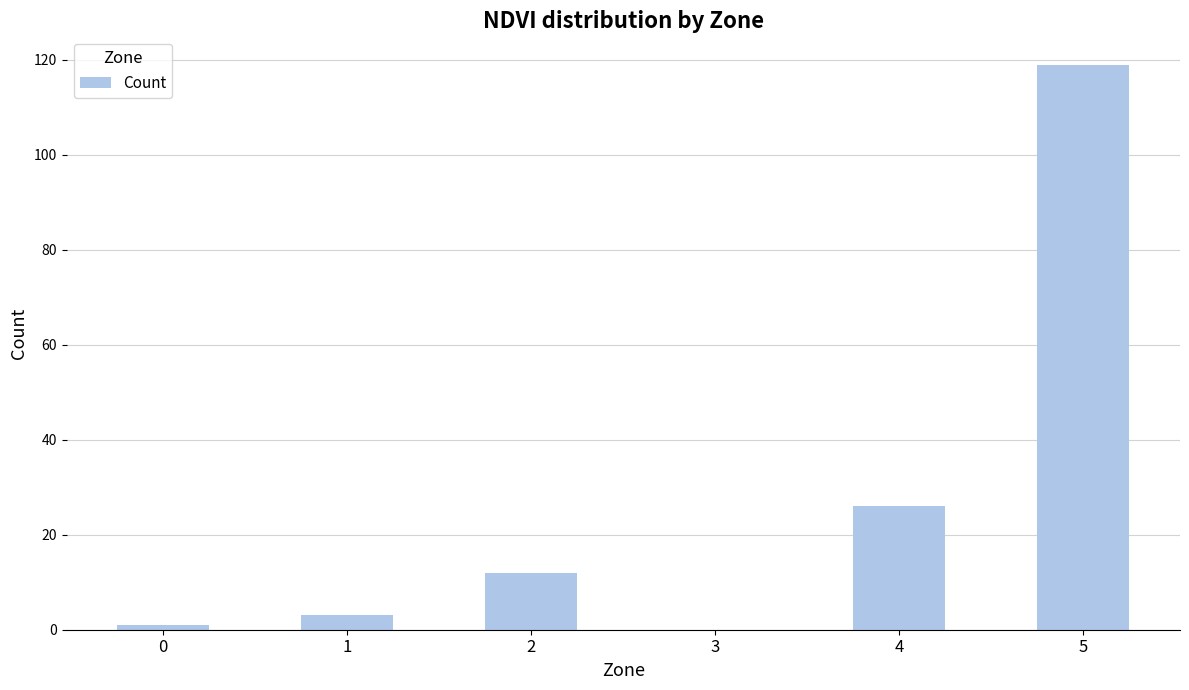

What is the maximum value shown in the chart?

119